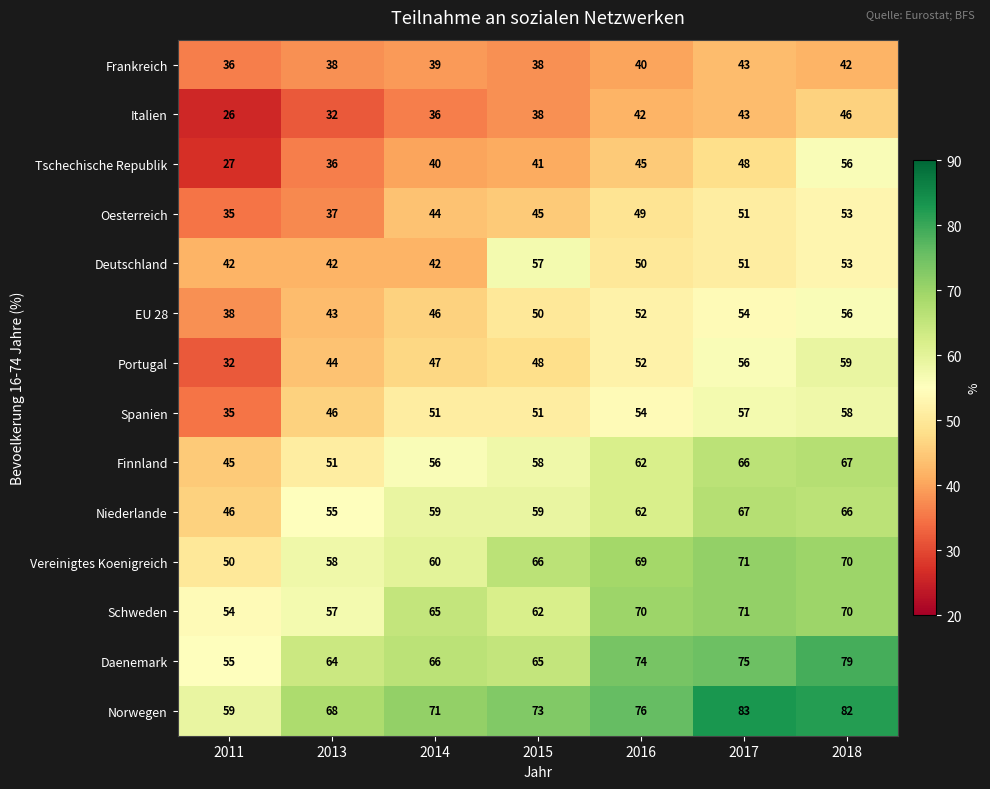

What is the smallest value displayed?

26